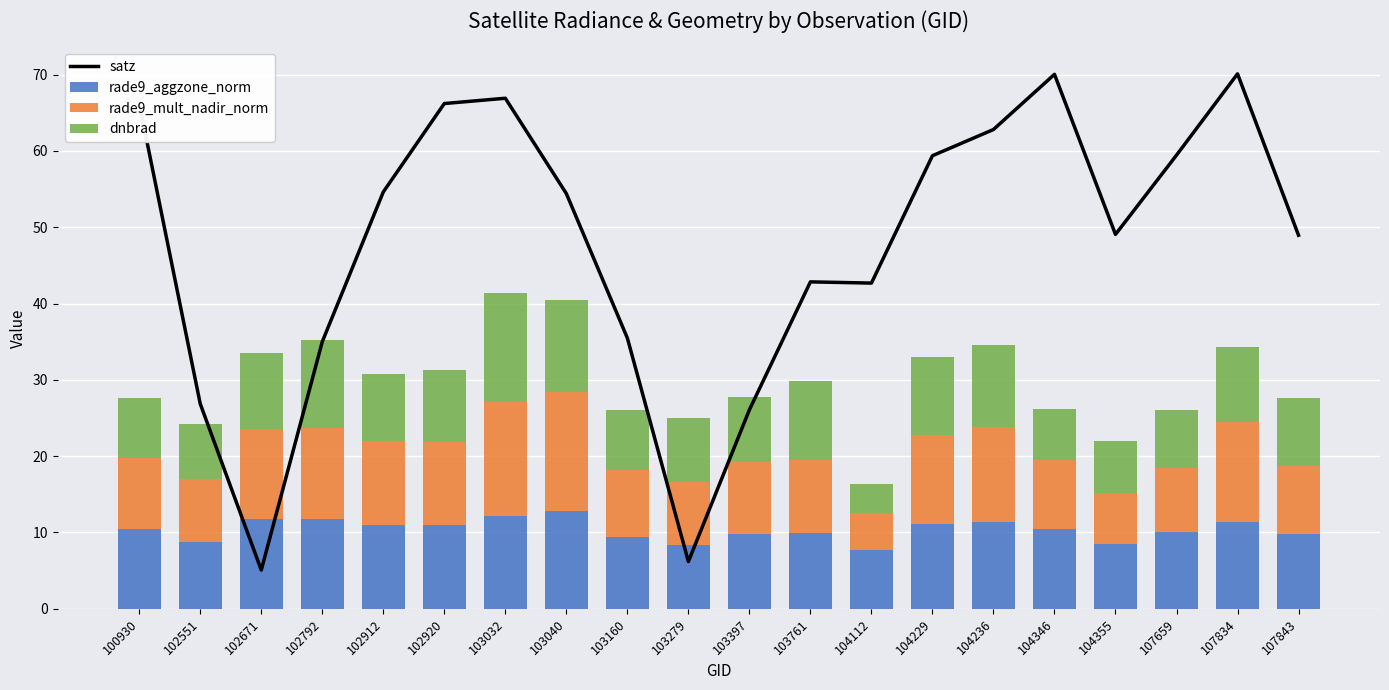

What value does the satz series have at 104229?

59.4